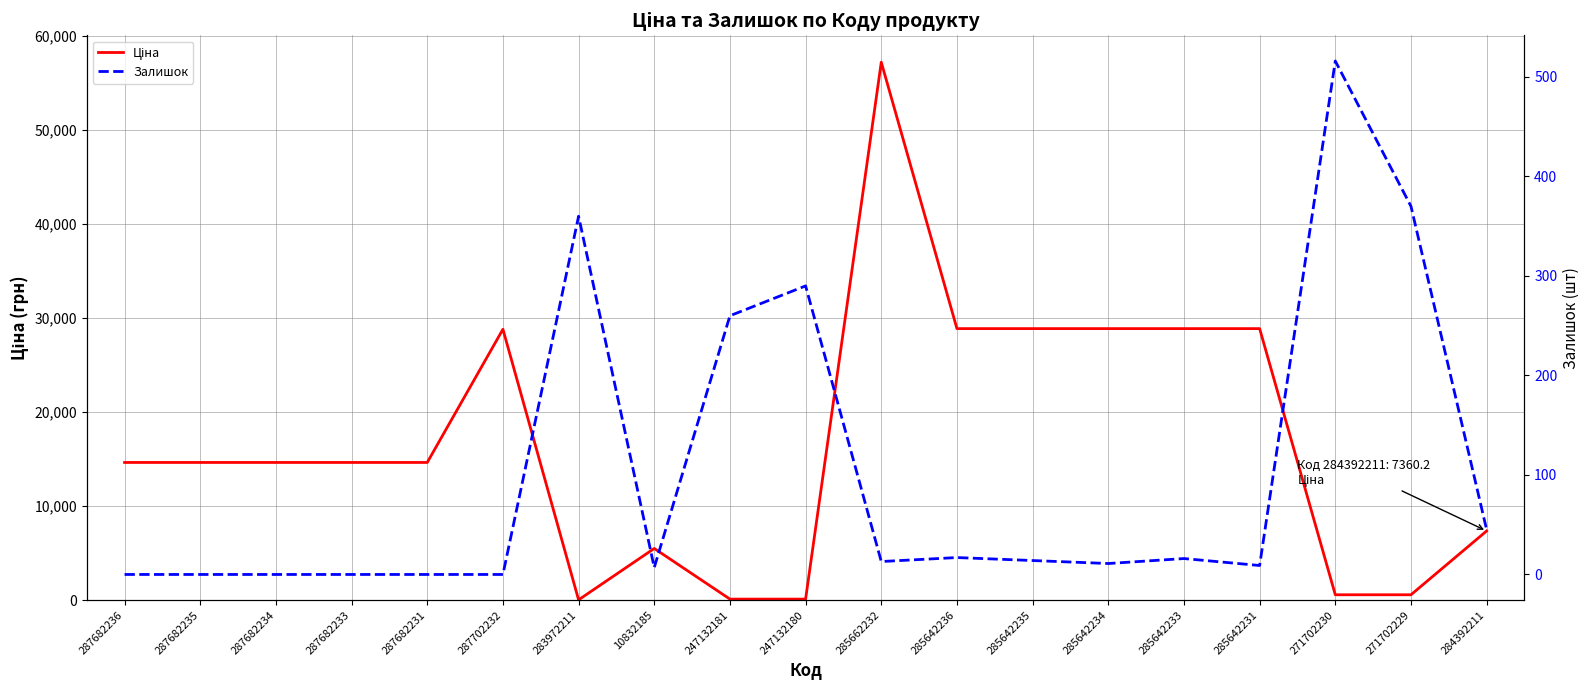

The Залишок series shows 9.0 at 285642231. True or false?

True